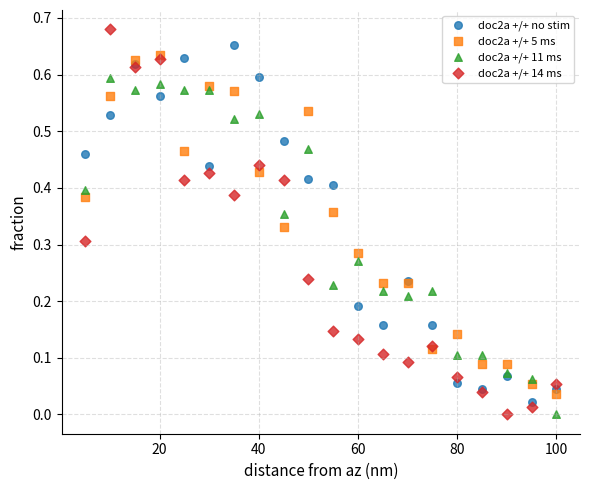

What are all the series names shown in the legend?

doc2a +/+ no stim, doc2a +/+ 5 ms, doc2a +/+ 11 ms, doc2a +/+ 14 ms